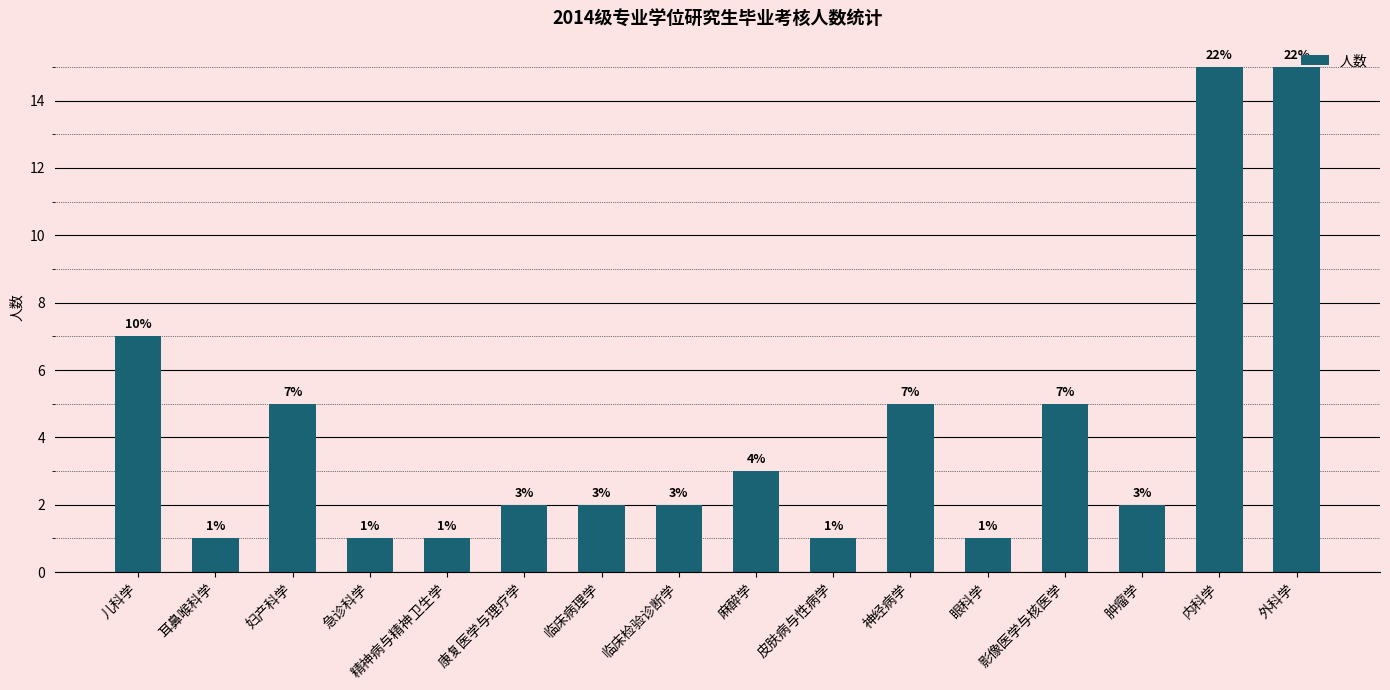

What is the change in value from 临床病理学 to 影像医学与核医学?

+3